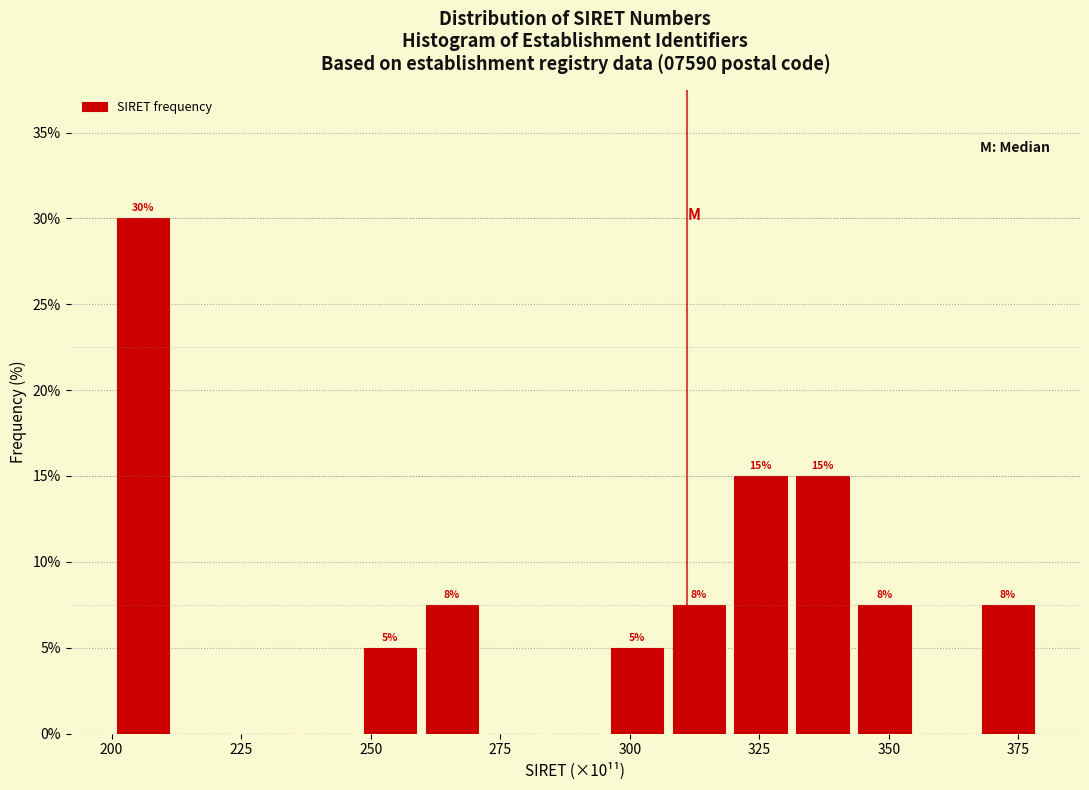

Around what value on the x-axis is the tallest bar? Give the approximate position of its centre, as read against the axis.

205